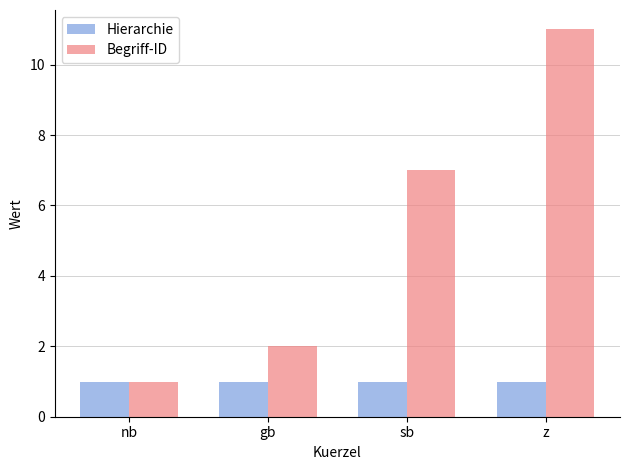

Which series has the largest total across all categories?

Begriff-ID